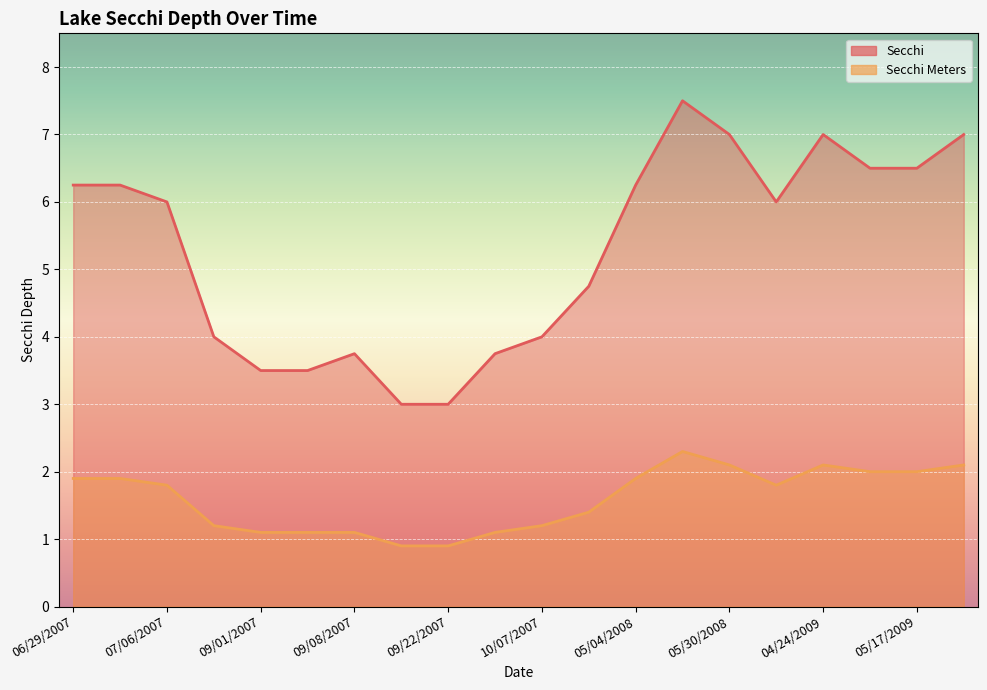

How many values in the Secchi series are below 6?

9